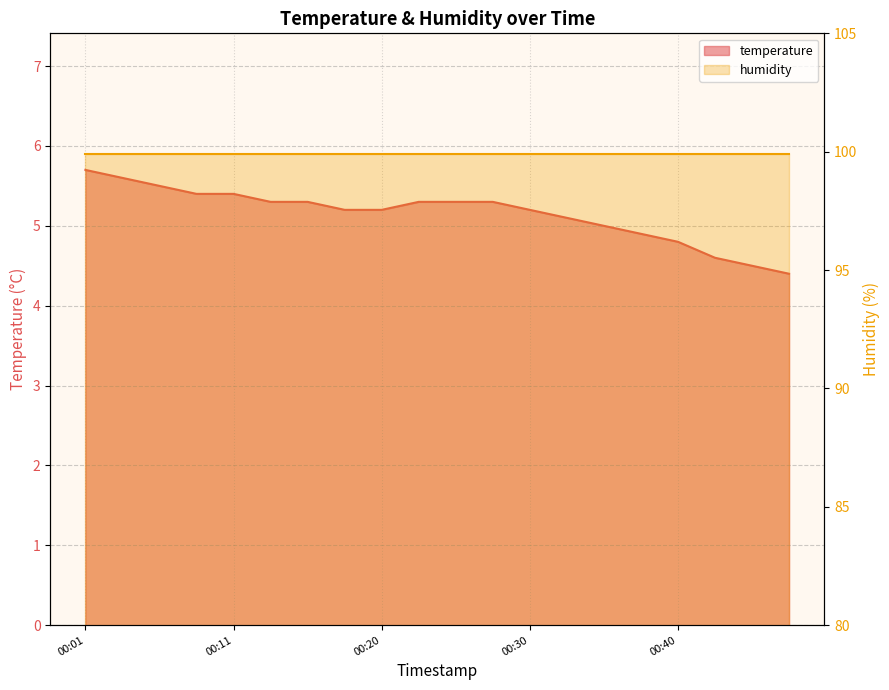

How many categories are shown in the chart?

20